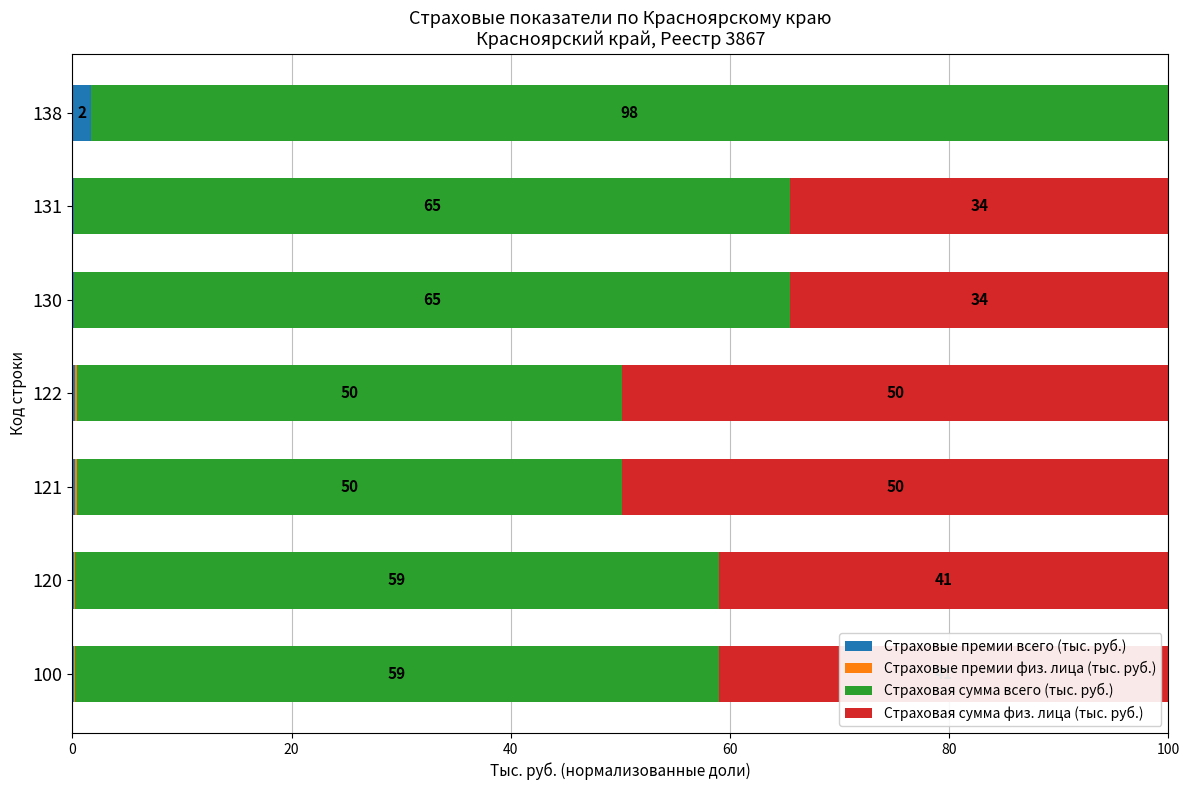

What is the total value across all series at 122?

100.0